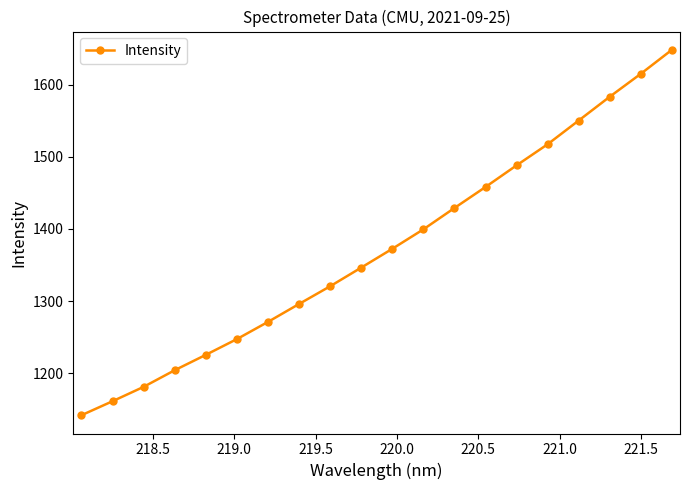

What is the sum of all values?

27457.7